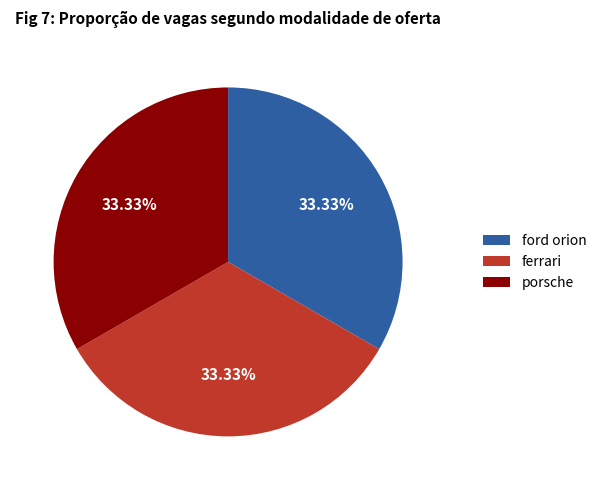

Is there any slice that represents more than half of the pie?

No